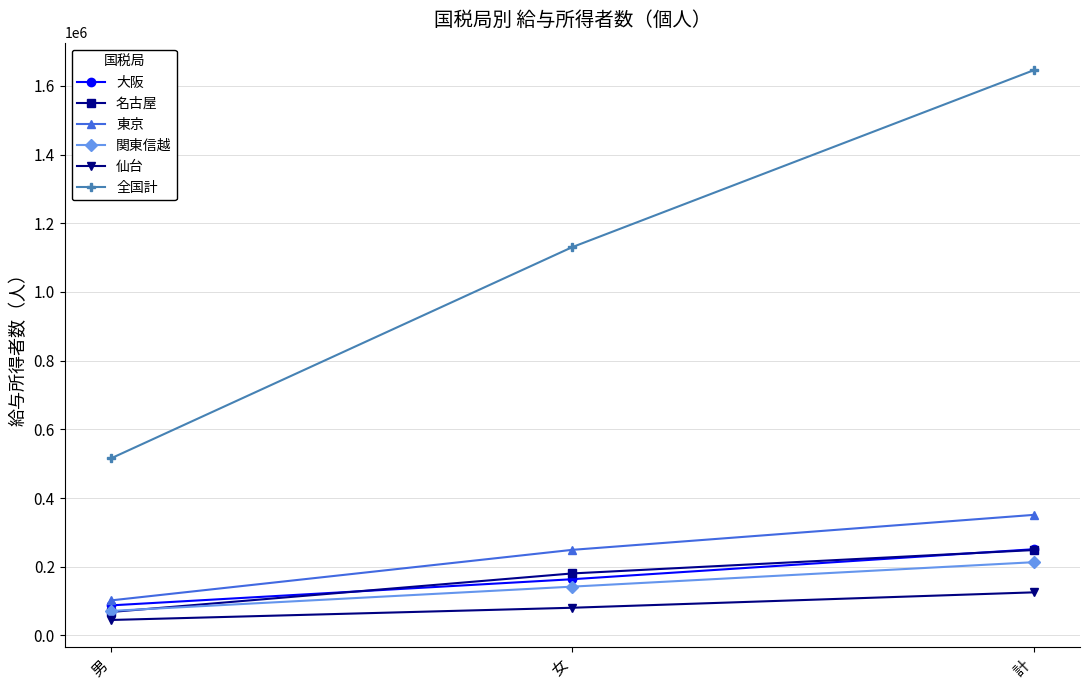

How many values in the 仙台 series are below 80500?

1